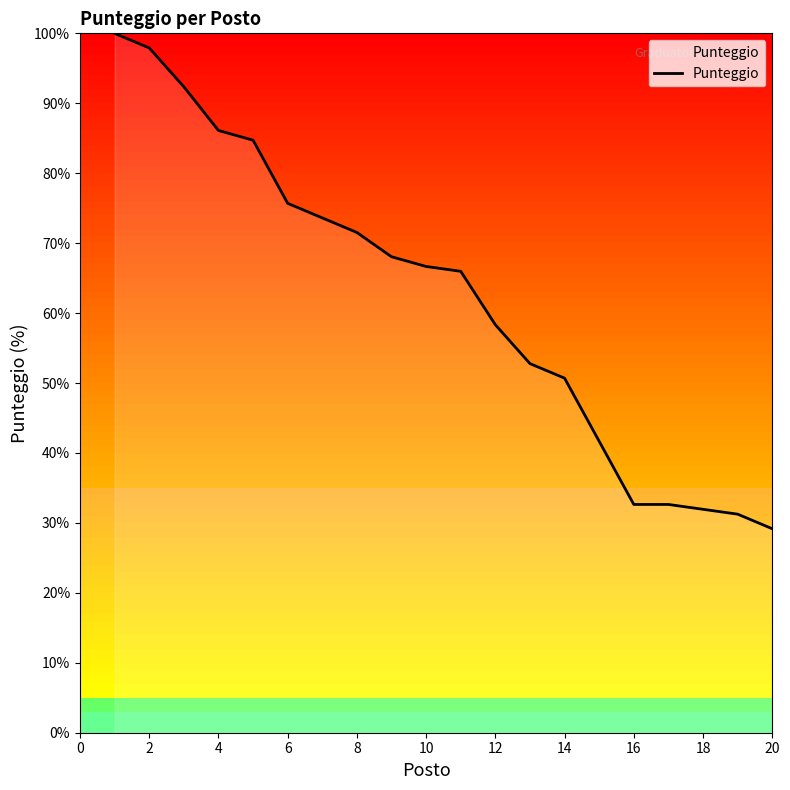

What is the maximum value shown in the chart?

100.0